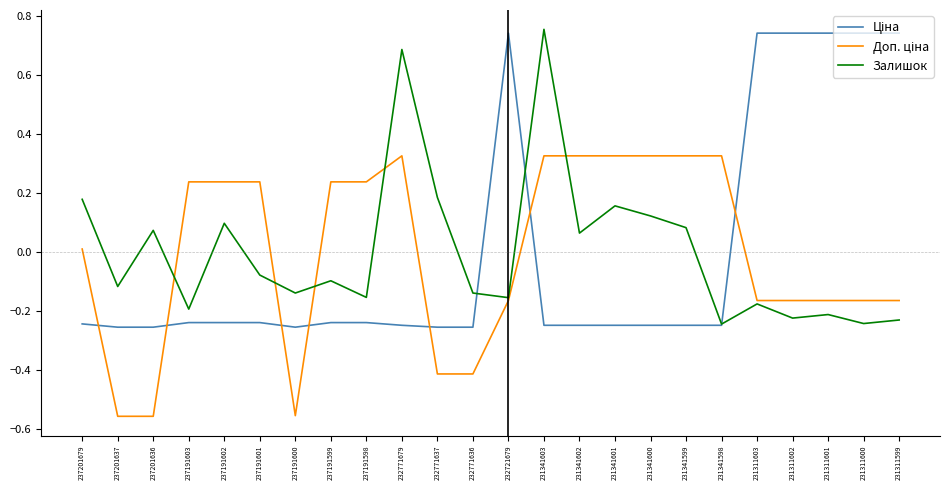

What is the difference between the highest and lowest values at 232721679?

0.9